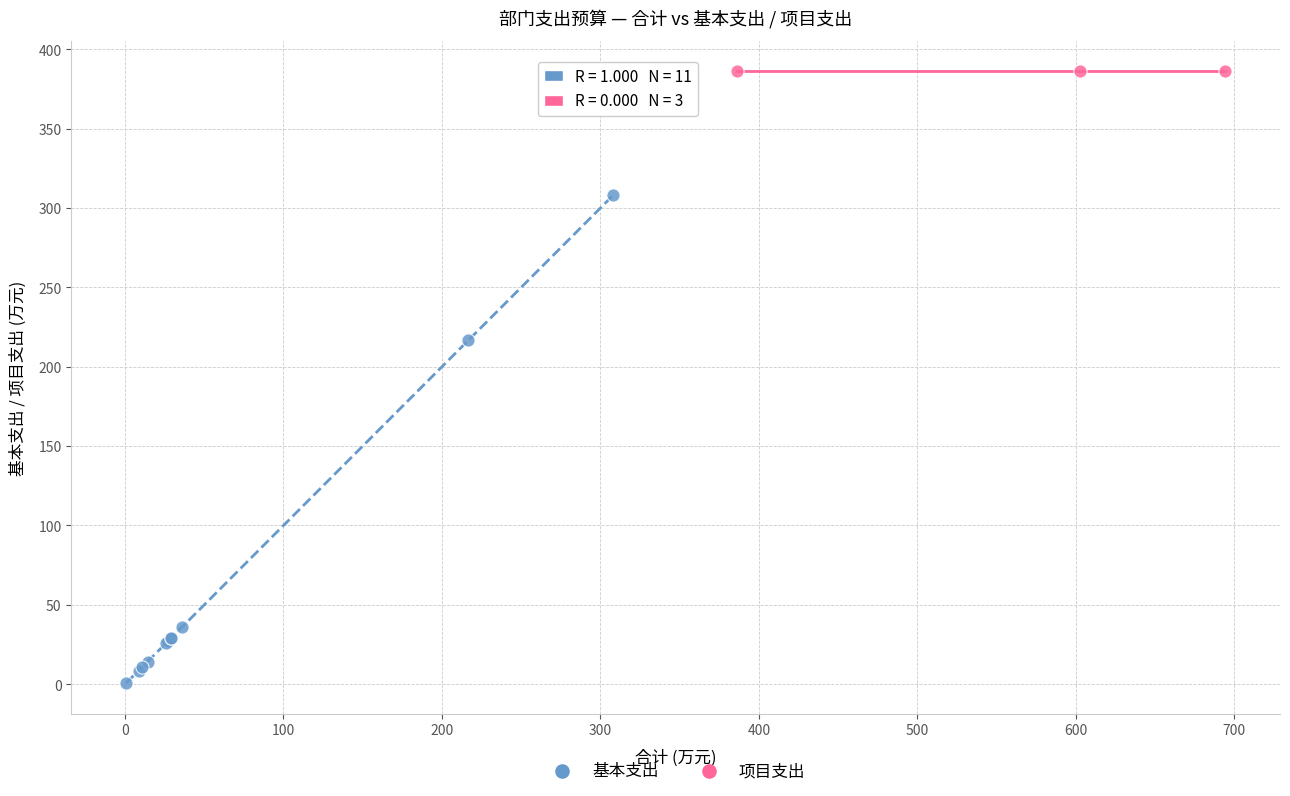

Which series reaches the maximum Y coordinate?

项目支出